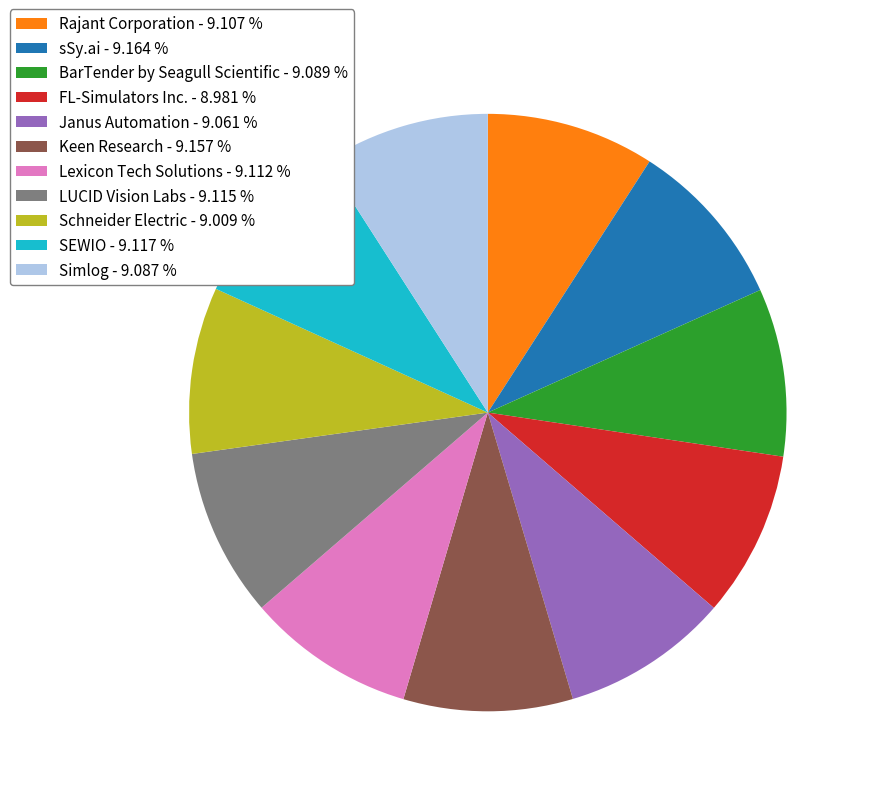

What is the ratio of the value at Rajant Corporation - 9.107 % to the value at SEWIO - 9.117 %?

1.0